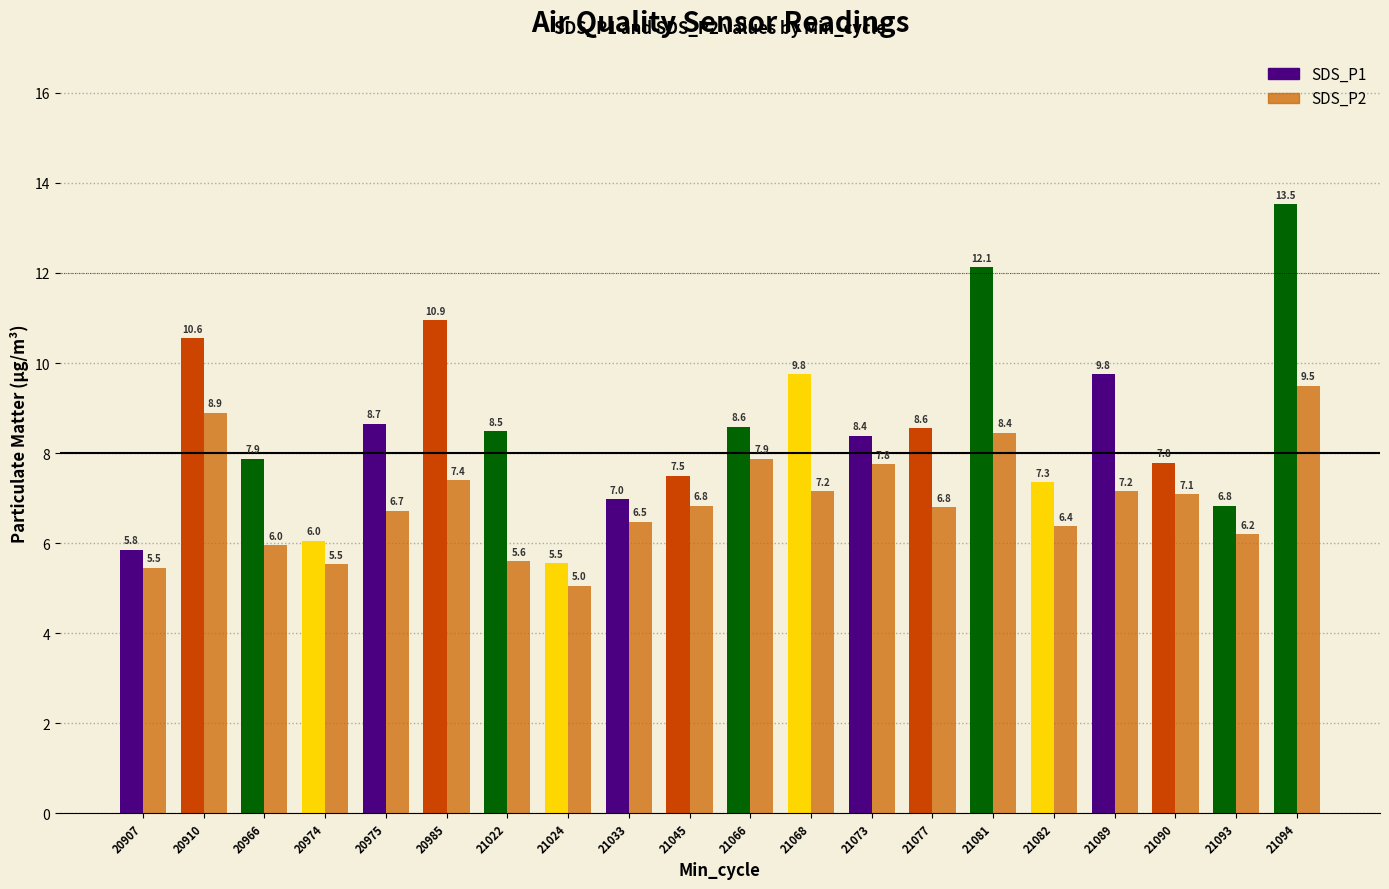

Which category has the highest value across all series?

21094